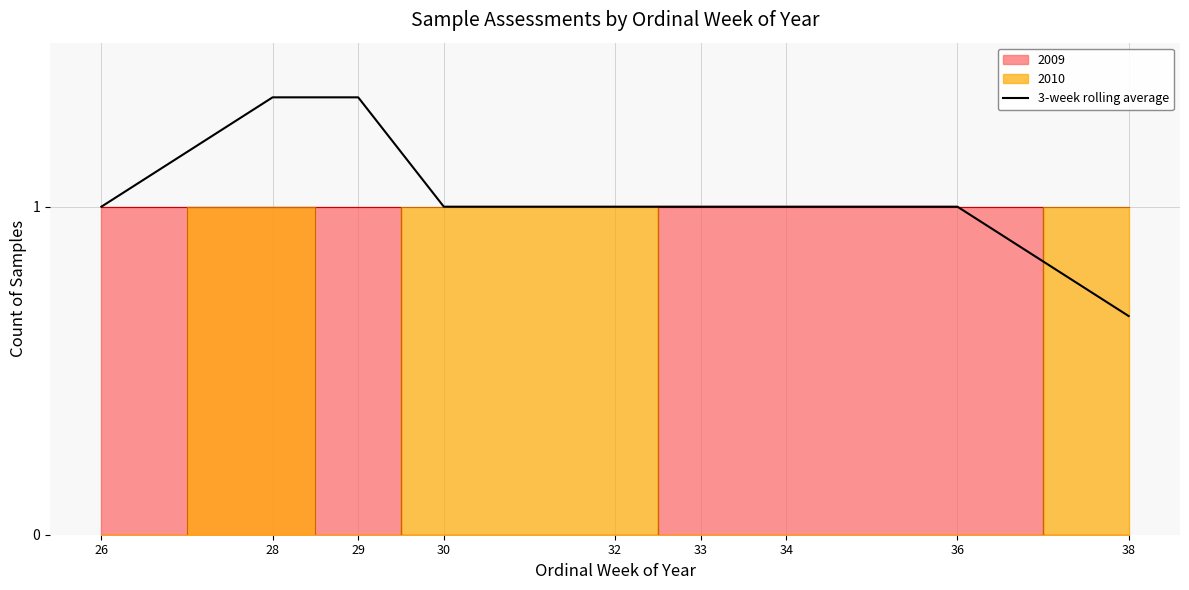

Read the value at 36.

1.0